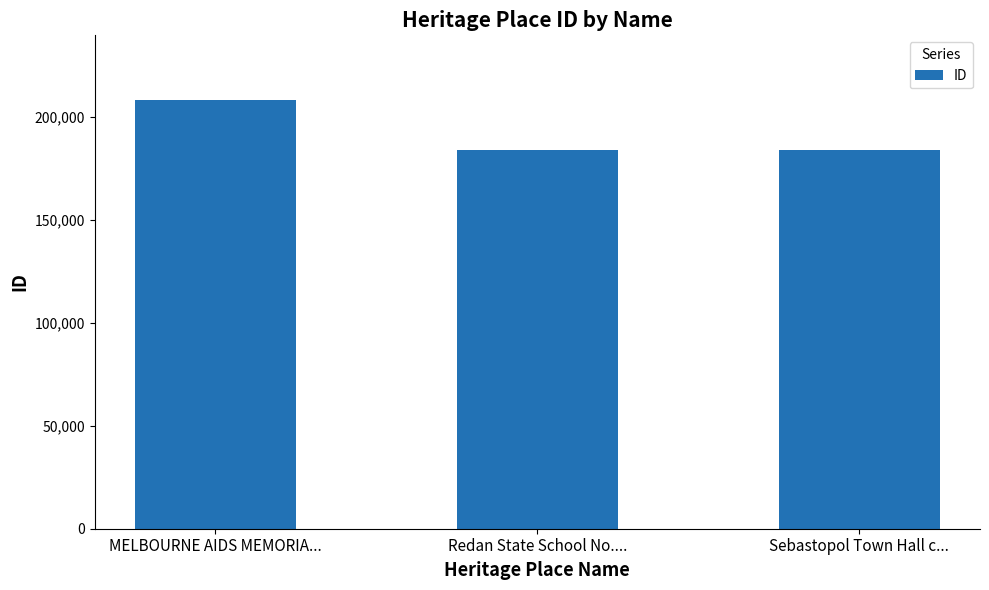

What position from the right is Sebastopol Town Hall c...?

1